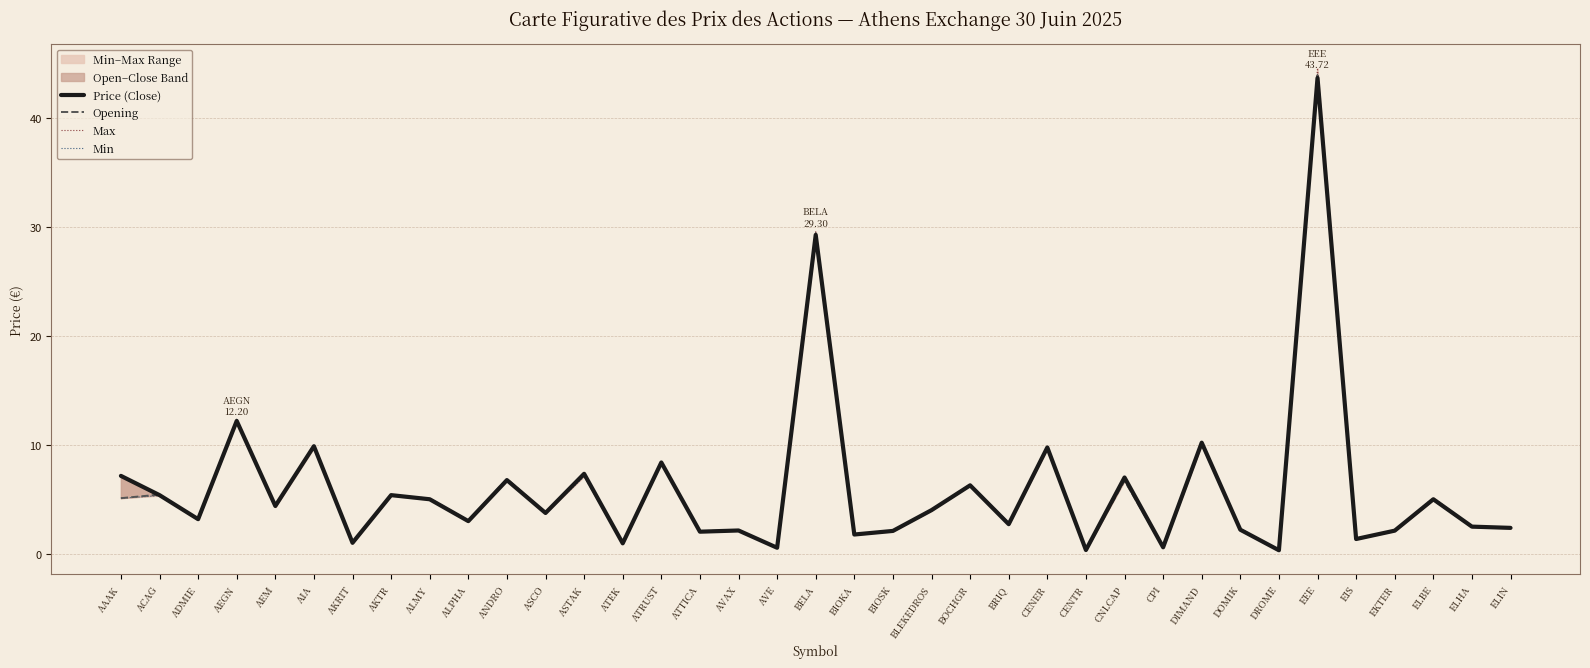

At which label does Price (Close) reach its minimum?

DROME